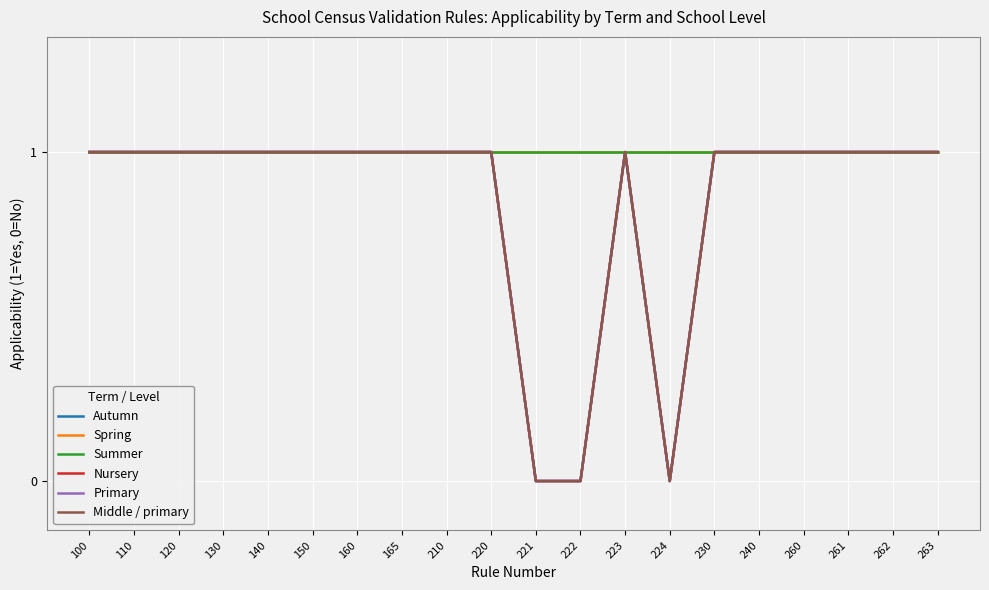

Does the chart display data point markers on the line(s)?

No